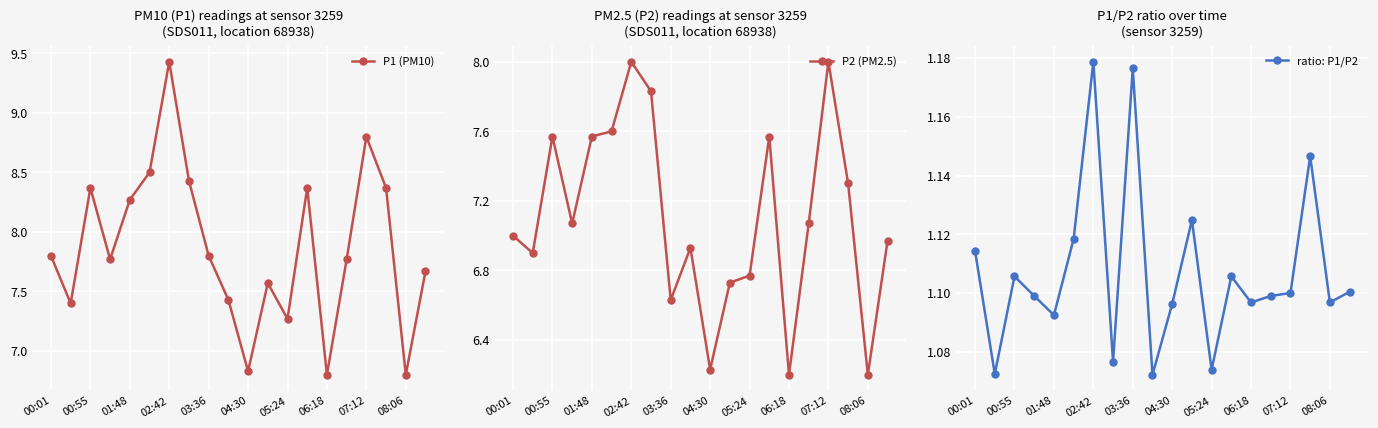

True or false: P2 (PM2.5) and P1 (PM10) intersect in this chart.

False